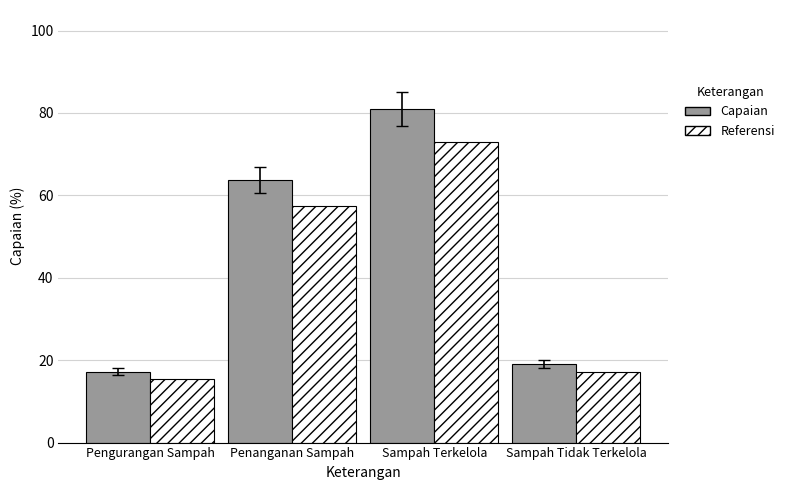

What is the label of the 1st bar from the left?

Pengurangan Sampah